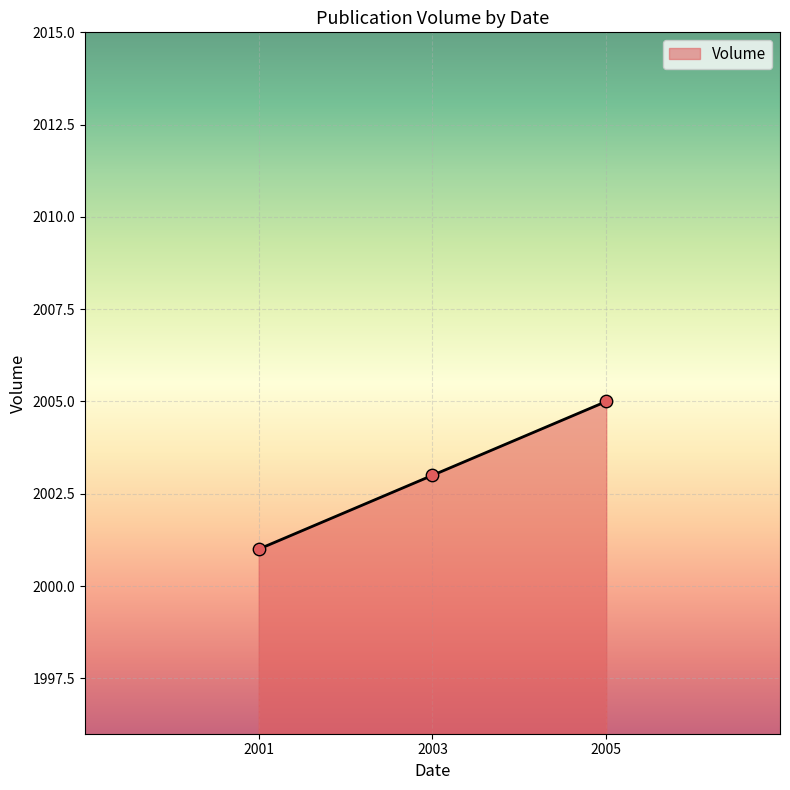

What is the change in value from 2001 to 2003?

+2